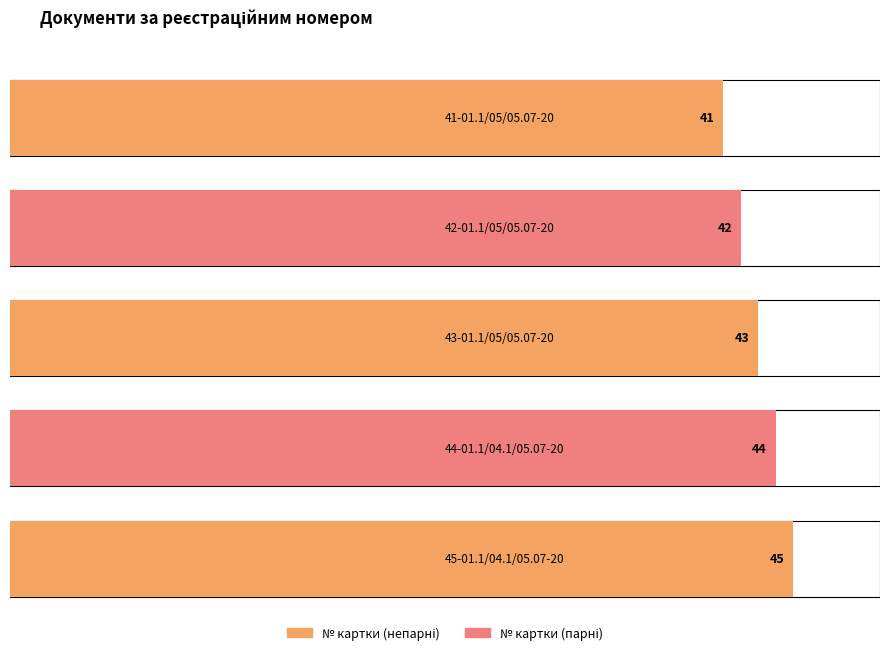

What is the value of the 3rd bar from the left?

43